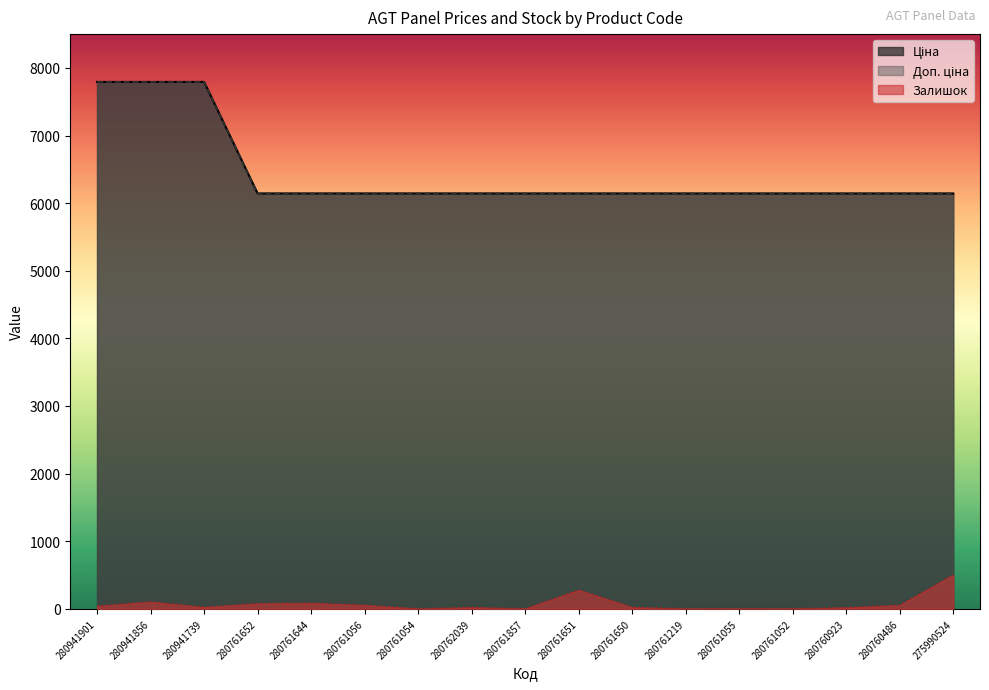

What is the label of the 6th point from the left?

280761056